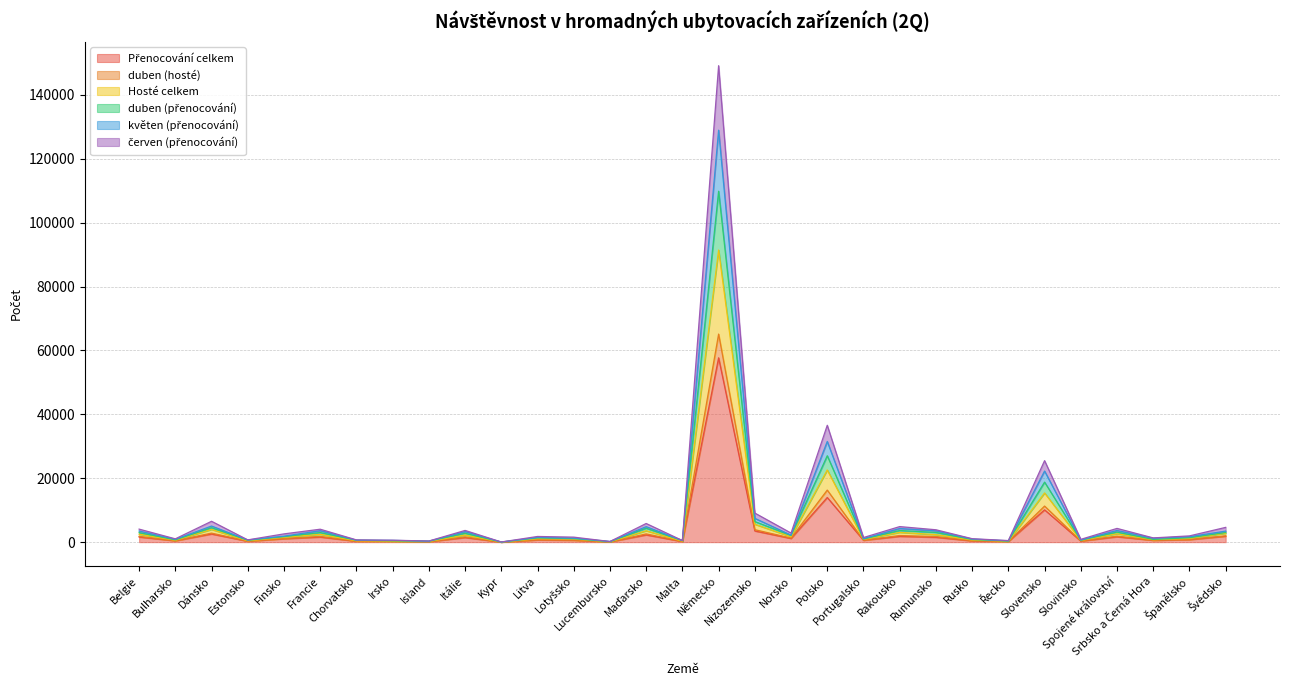

How many interior local valleys does the červen (přenocování) series have?

11